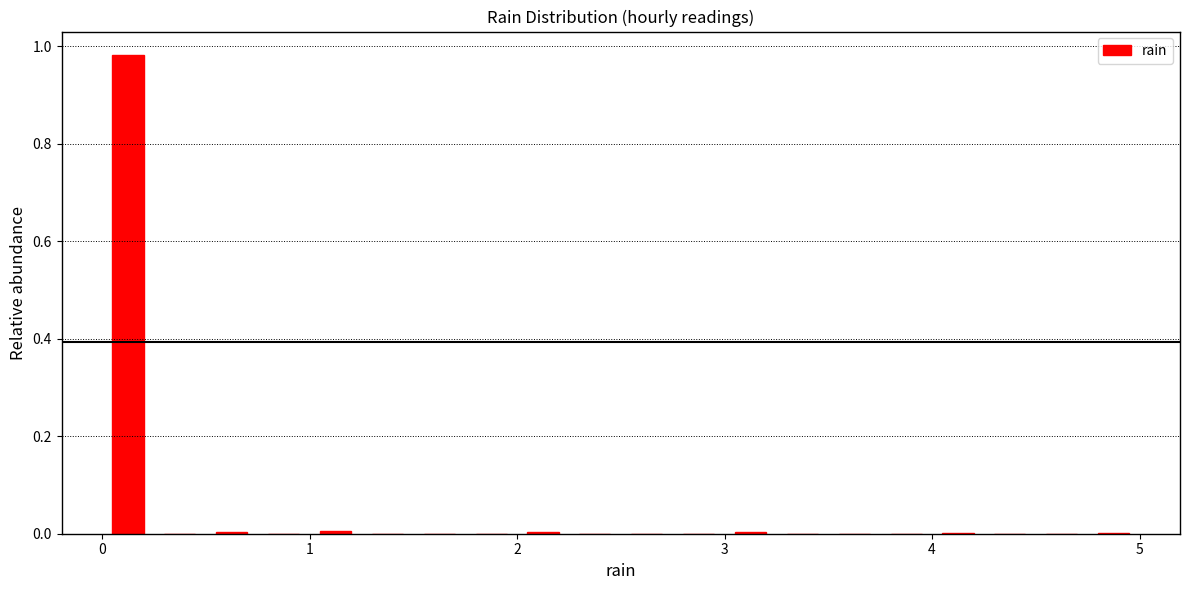

Read against the x-axis, roughly where is the centre of the tallest bar?

0.1